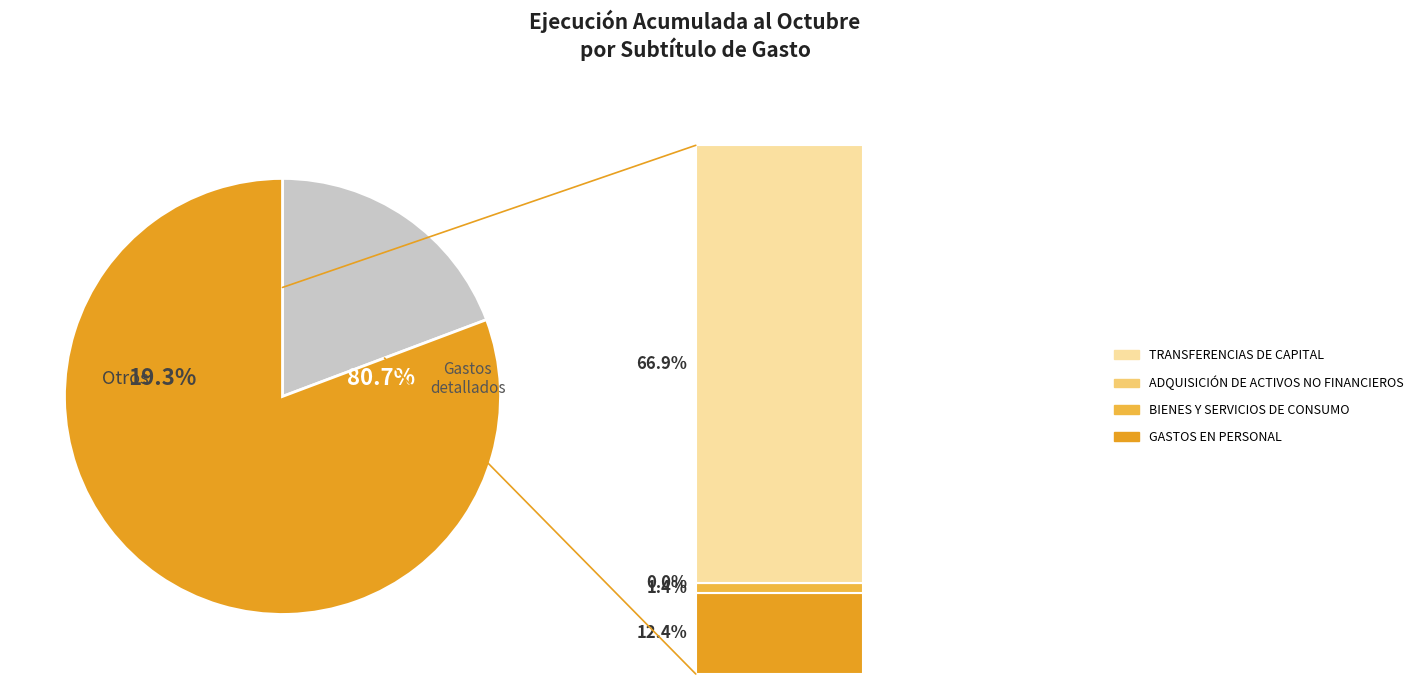

The ADQUISICIÓN DE ACTIVOS NO FINANCIEROS slice represents 0% of the pie. True or false?

True